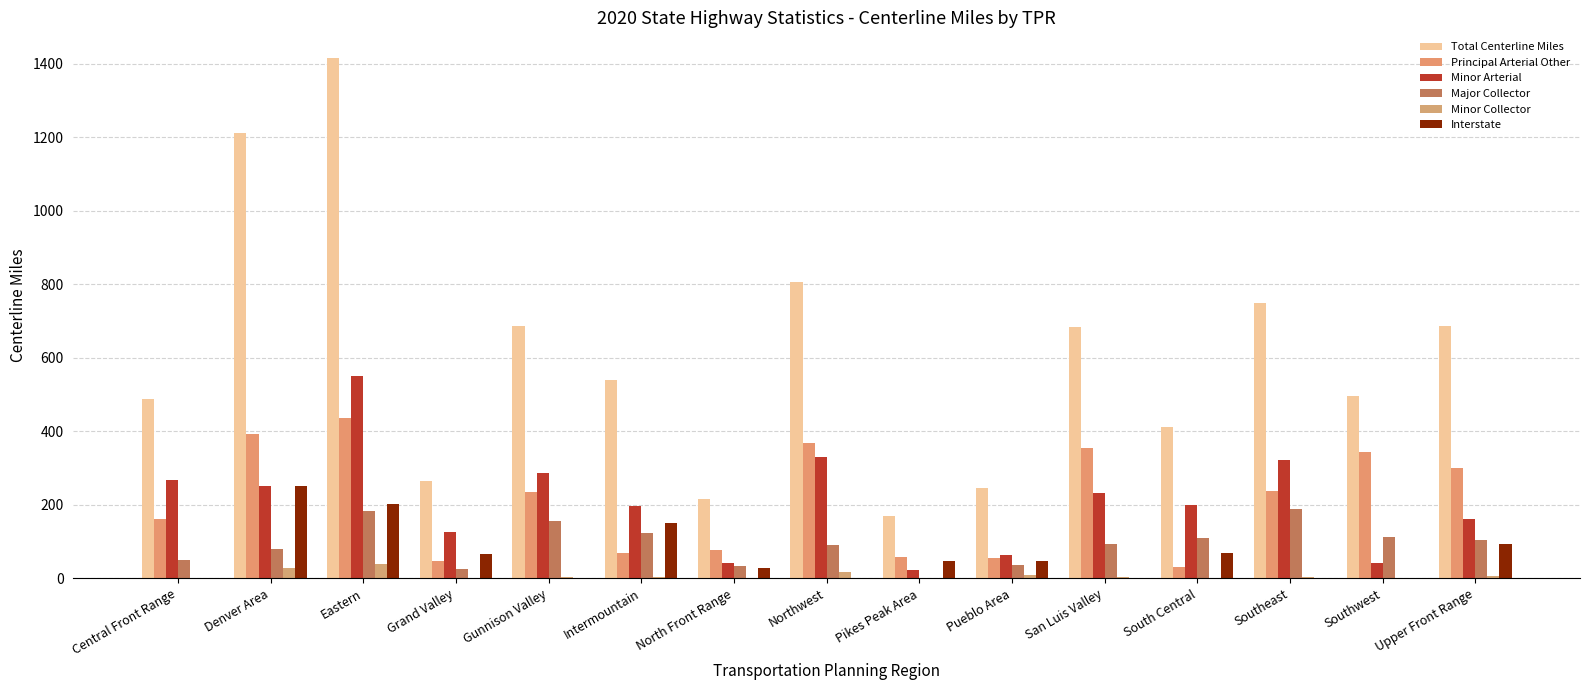

Which label corresponds to the largest value in the chart?

Eastern